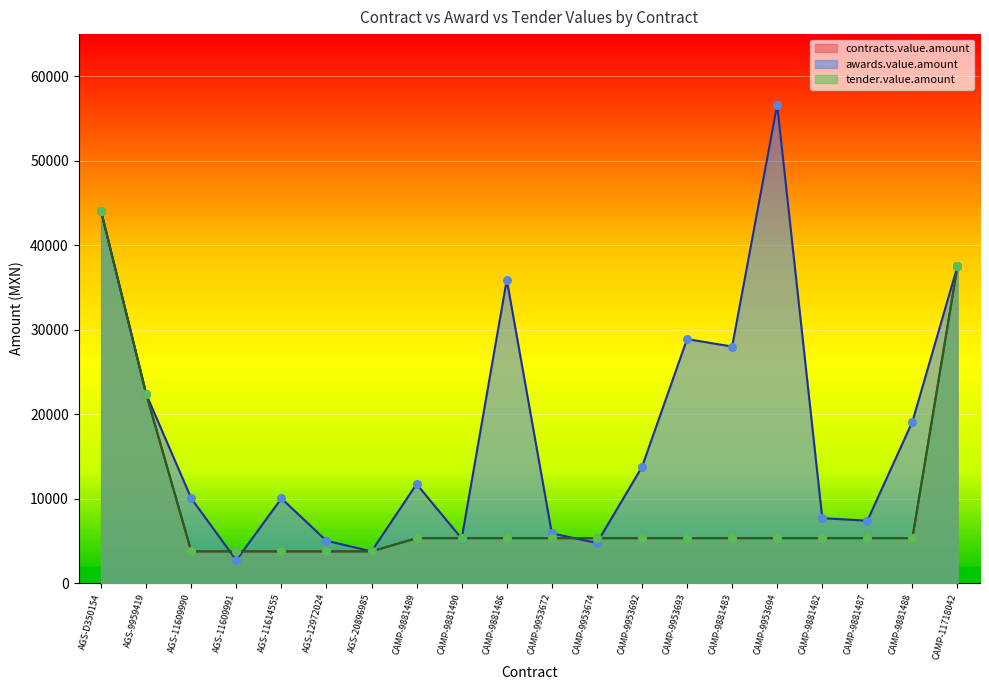

Which series contains the lowest Y value?

awards.value.amount